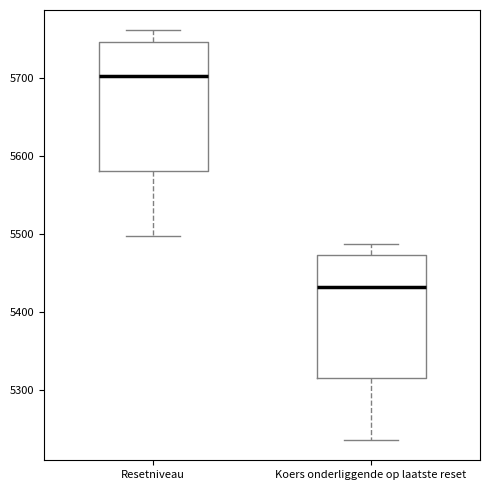

Where does the median line of the box for Koers onderliggende op laatste reset sit on the y-axis? The values are not printed on the chart, so give them approximately, as read against the axis.

5430